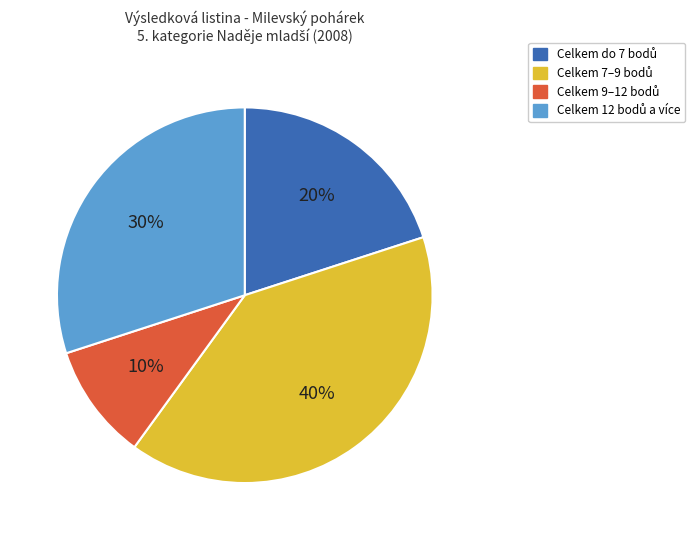

Does any single category account for the majority?

No